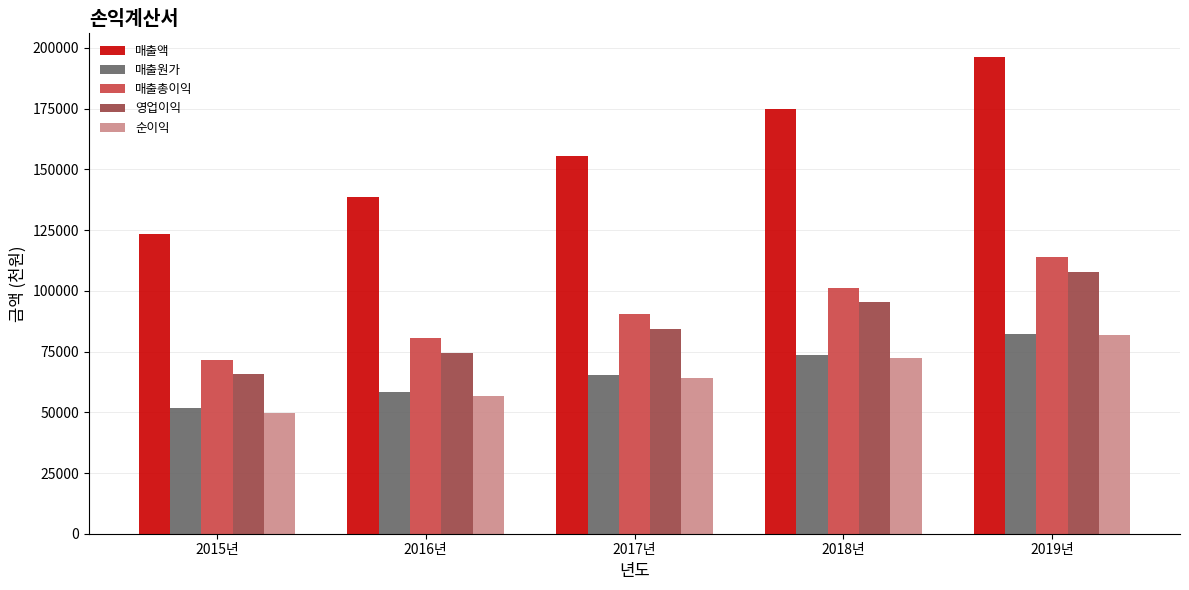

At which label does 매출액 reach its minimum?

2015년